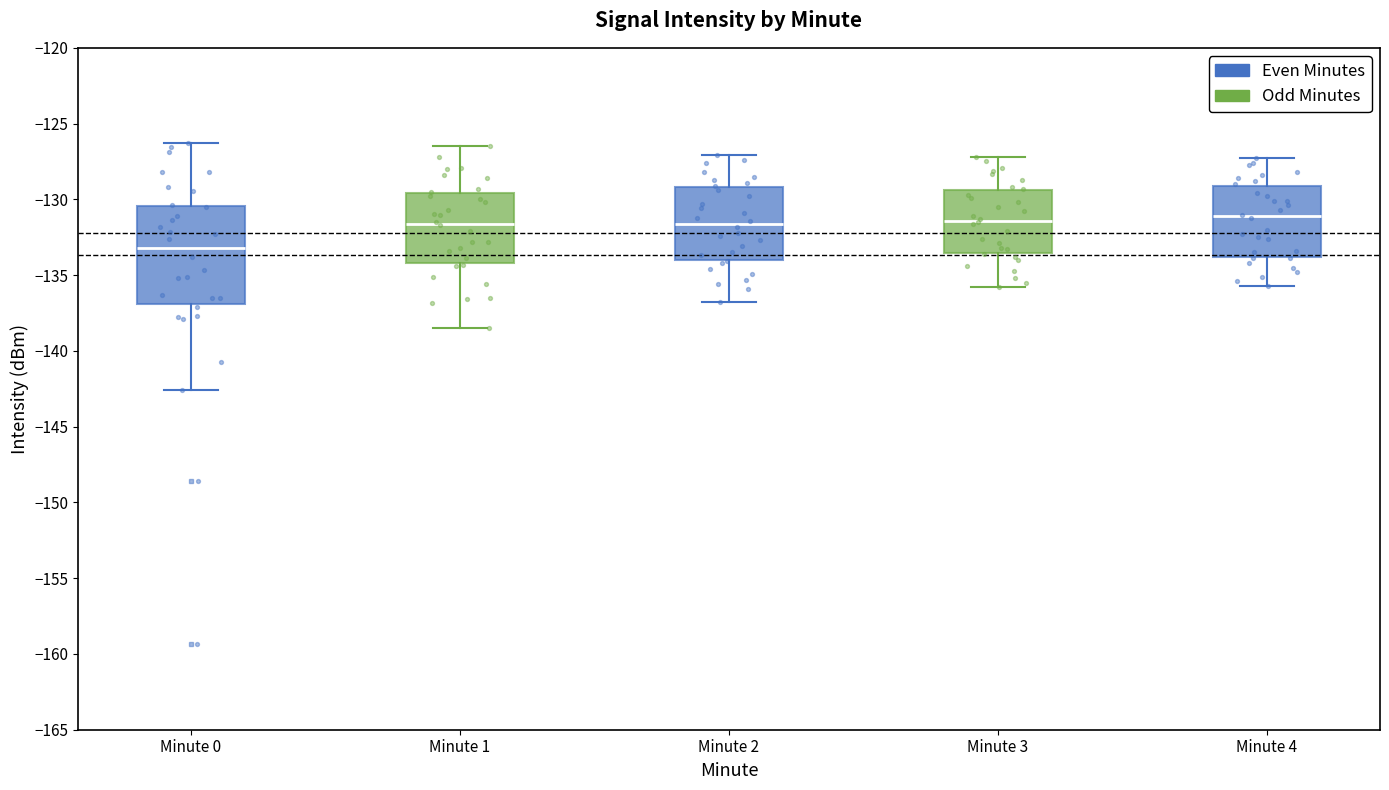

Comparing the boxes themselves (not the whiskers), which one is the tallest?

Minute 0